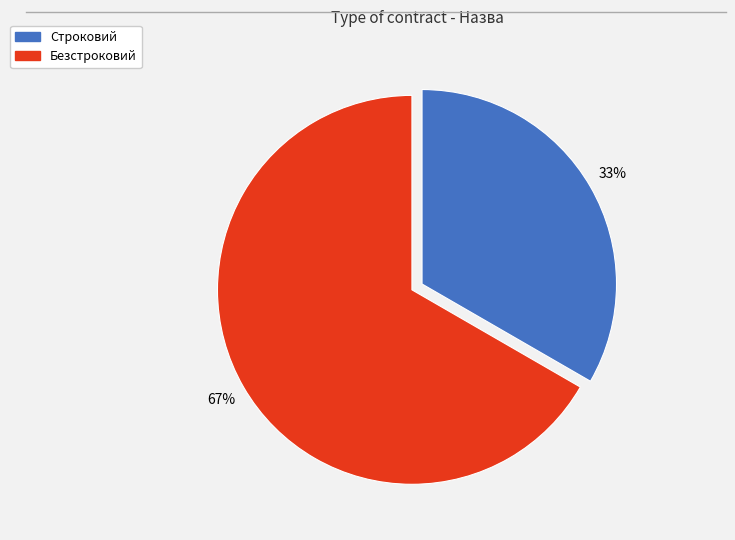

The Строковий slice represents 33% of the pie. True or false?

True